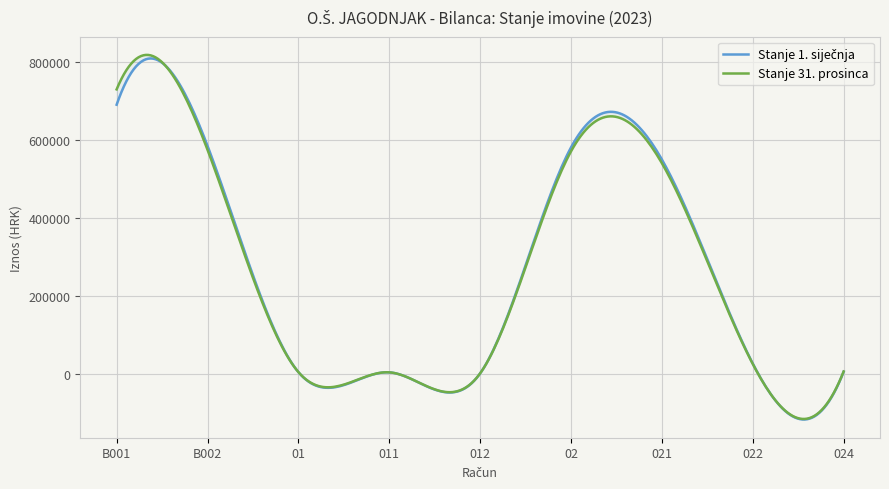

What position from the right is 012?

5